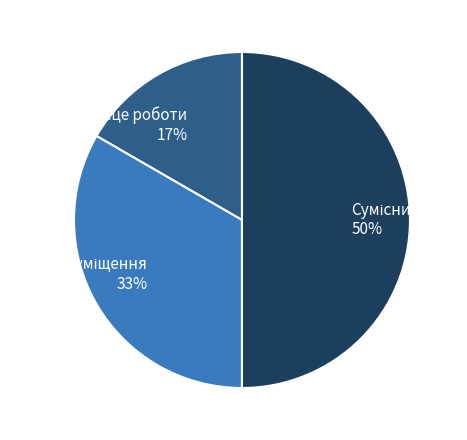

To the nearest percent, what is the average slice percentage?

33%